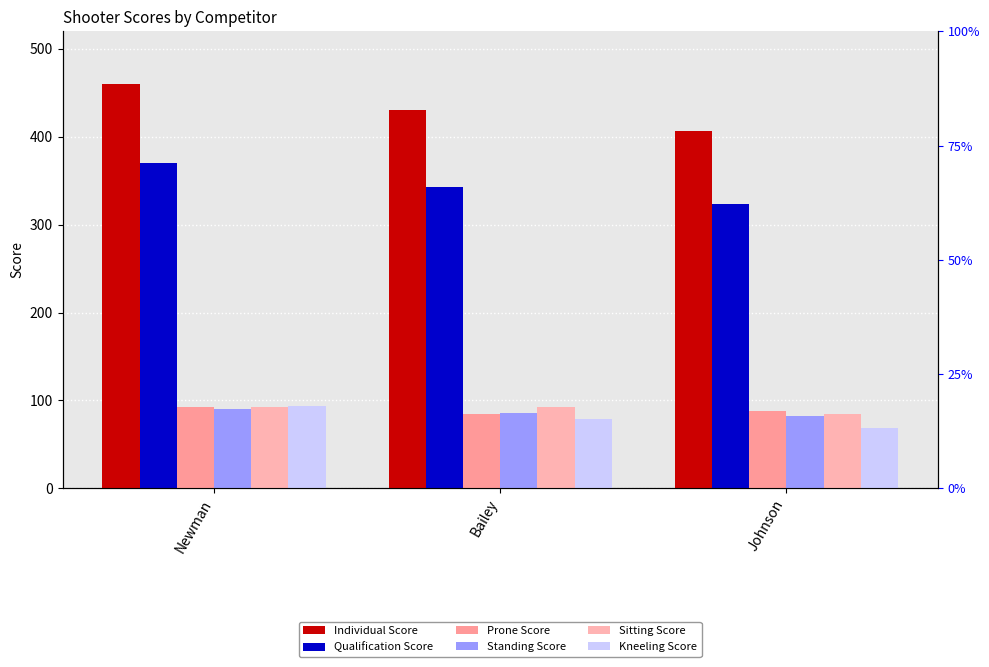

Which series has the largest range (max minus min)?

Individual Score